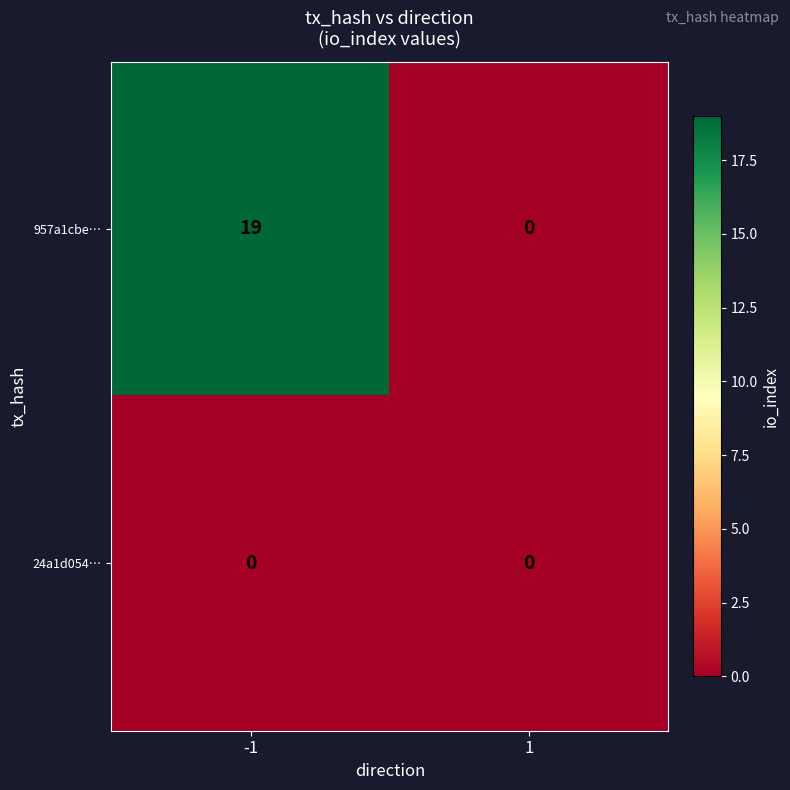

Between -1 and 1, which series saw the biggest shift?

957a1cbe…